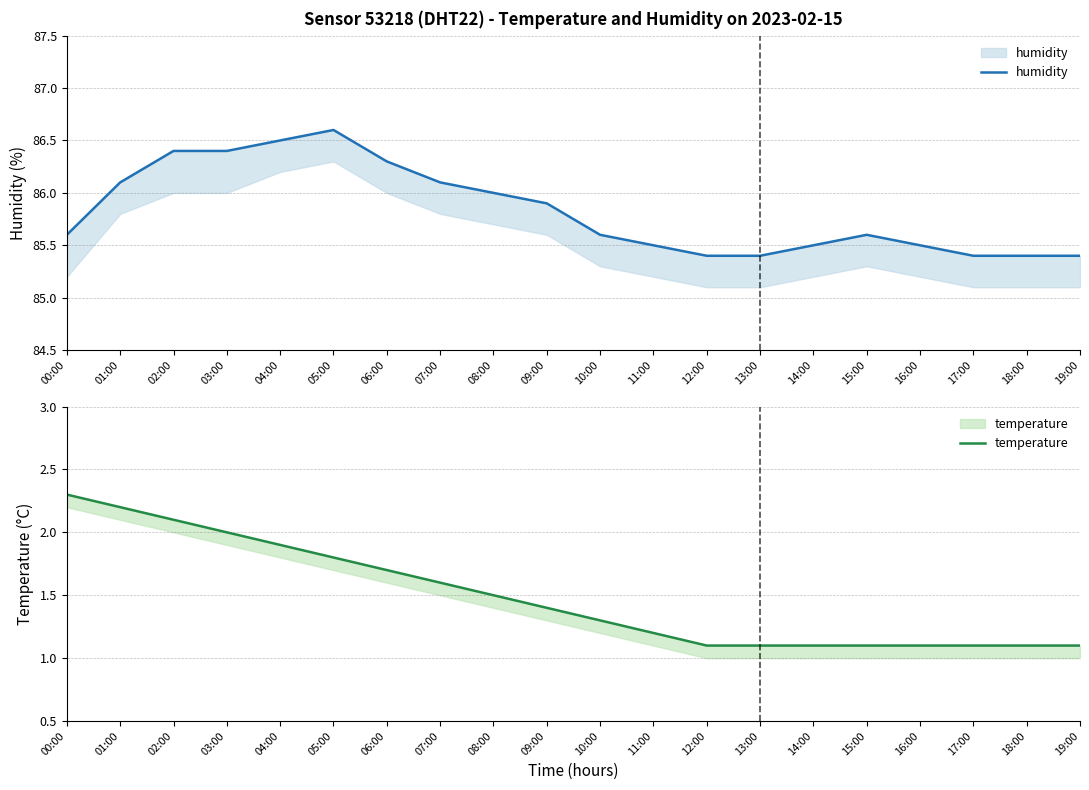

What is the maximum value shown in the chart?

86.6